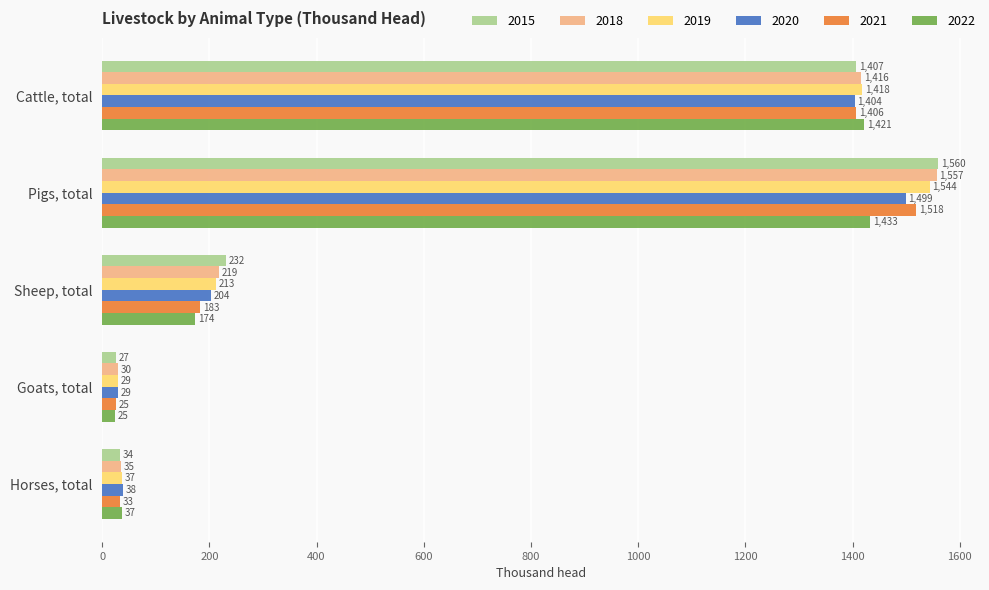

True or false: 2019 has a value of 1544.1 at Pigs, total.

True